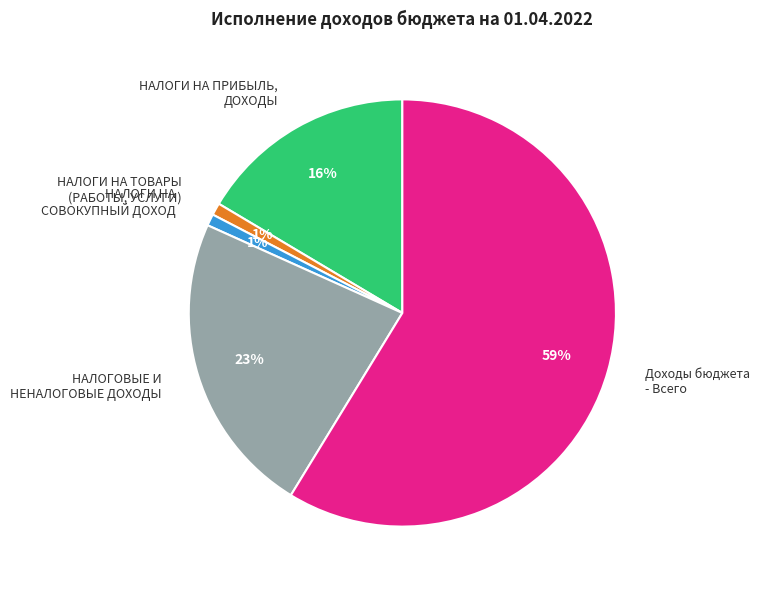

The НАЛОГИ НА ТОВАРЫ (РАБОТЫ, УСЛУГИ) slice represents 1% of the pie. True or false?

True